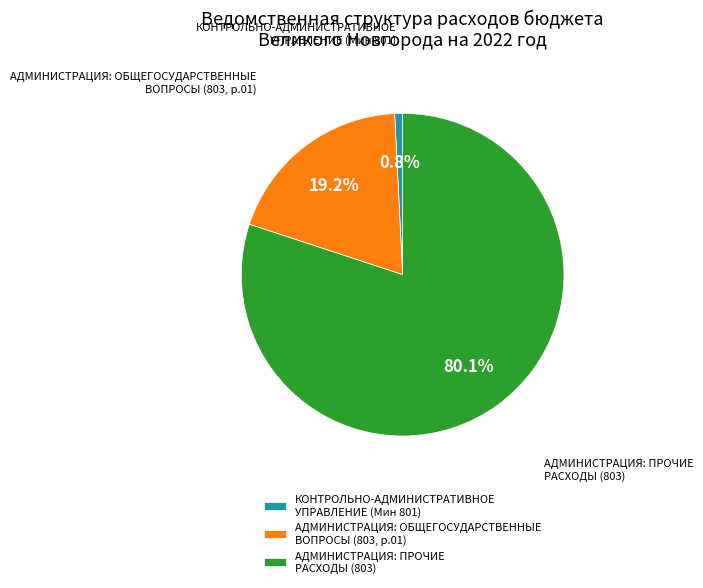

Rank the categories by value from lowest to highest.

КОНТРОЛЬНО-АДМИНИСТРАТИВНОЕ УПРАВЛЕНИЕ (Мин 801), АДМИНИСТРАЦИЯ: ОБЩЕГОСУДАРСТВЕННЫЕ ВОПРОСЫ (803, р.01), АДМИНИСТРАЦИЯ: ПРОЧИЕ РАСХОДЫ (803)